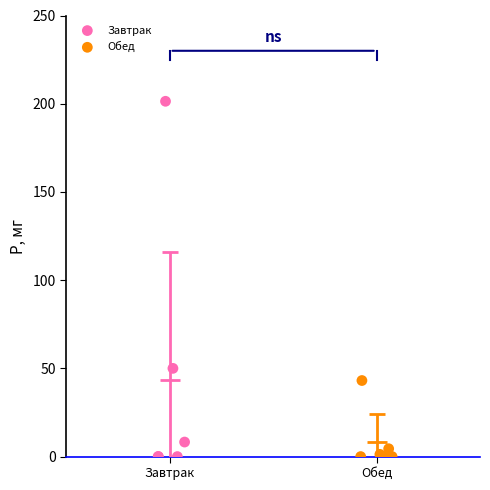

What are all the series names shown in the legend?

Завтрак, Обед